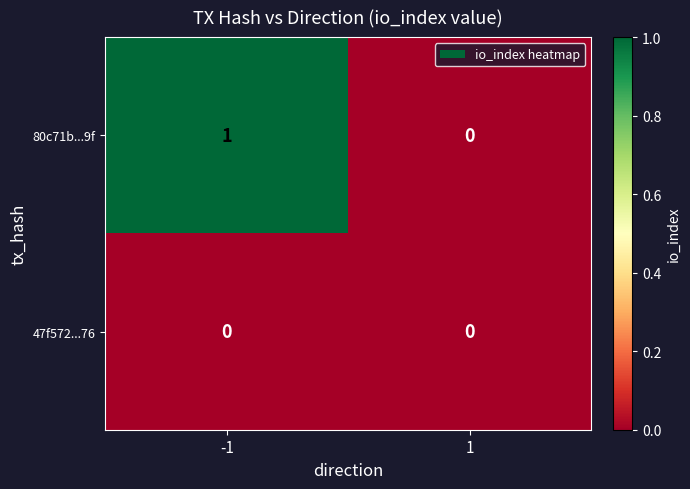

At which category is the sum across all series the highest?

-1